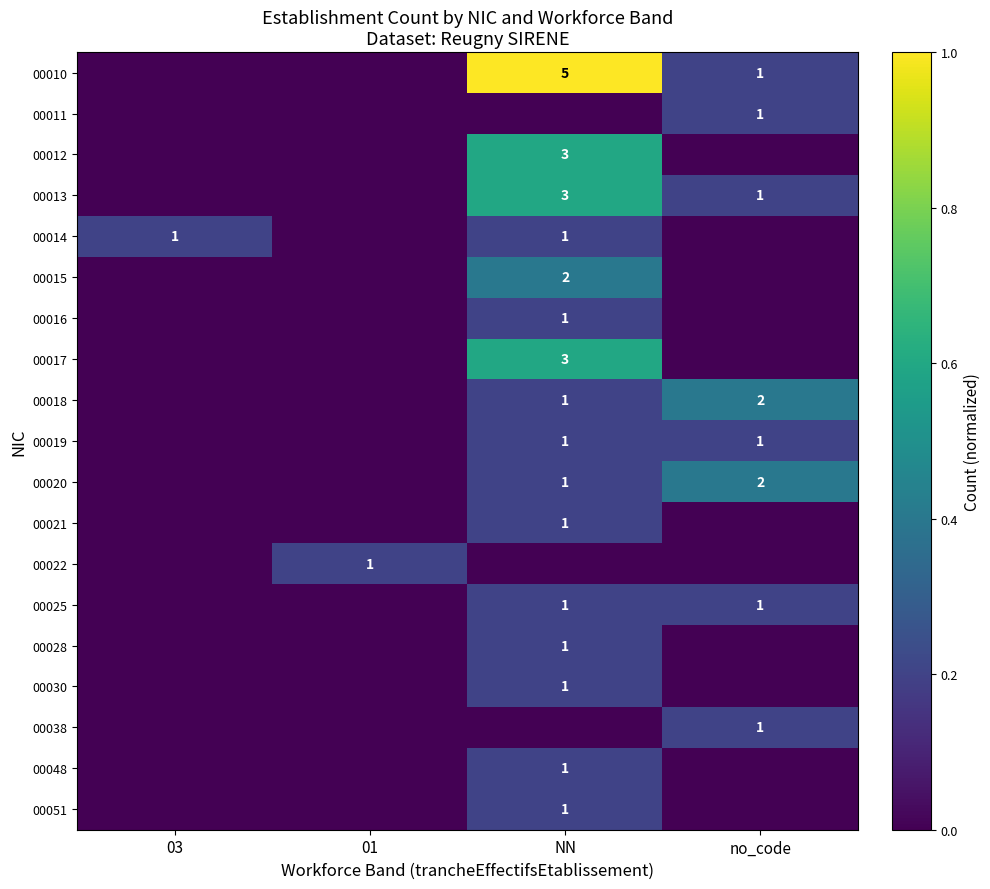

Is it true that 00014 equals 0 at 03?

False